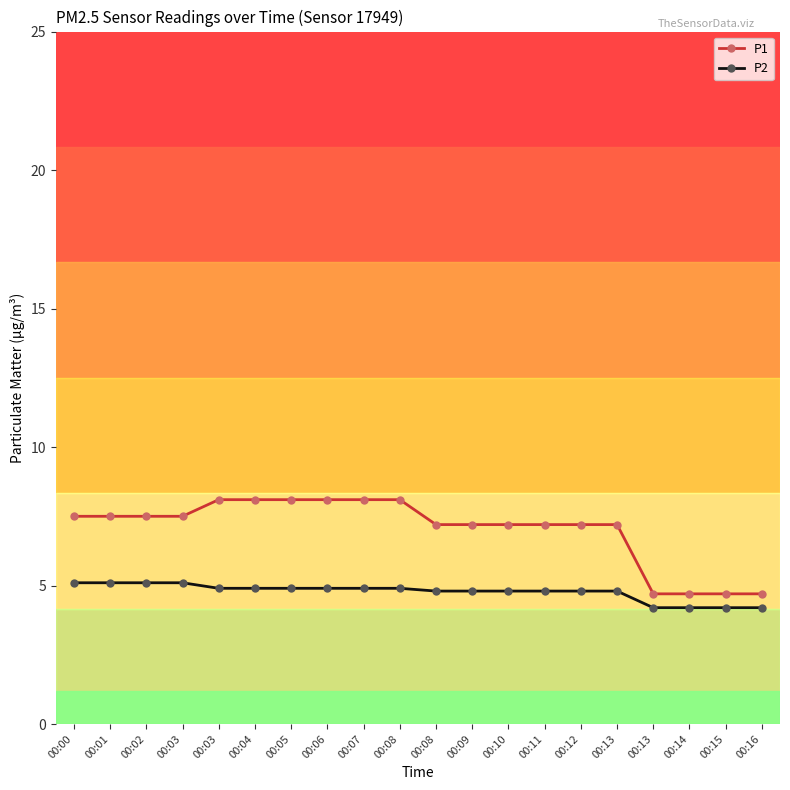

True or false: P2 has a value of 2.8 at 00:08.

False